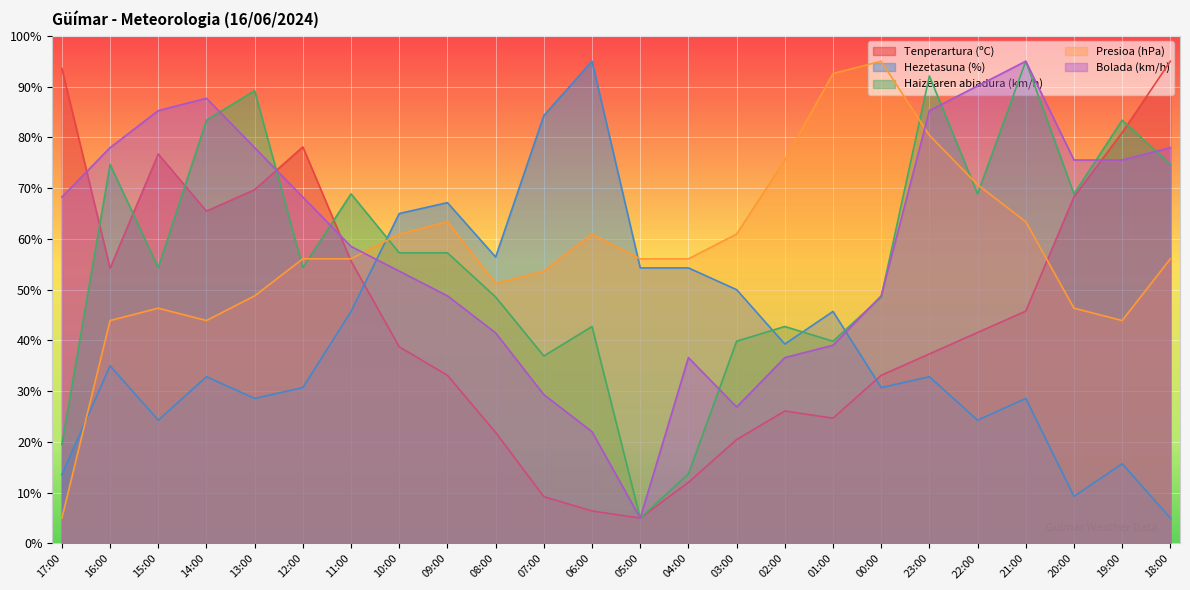

Which series changed the most between 05:00 and 20:00?

Bolada (km/h)